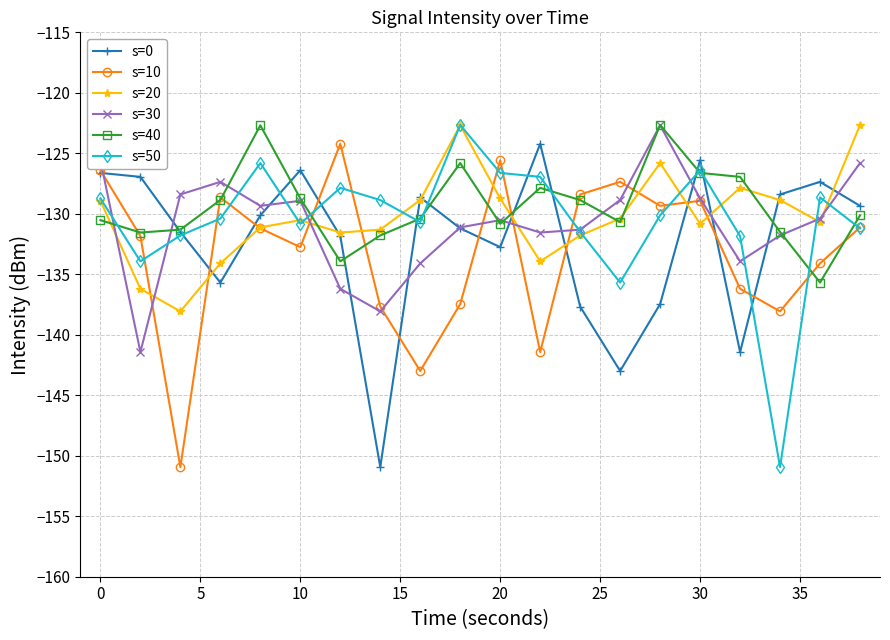

At how many categories does at least one series exceed -148?

20